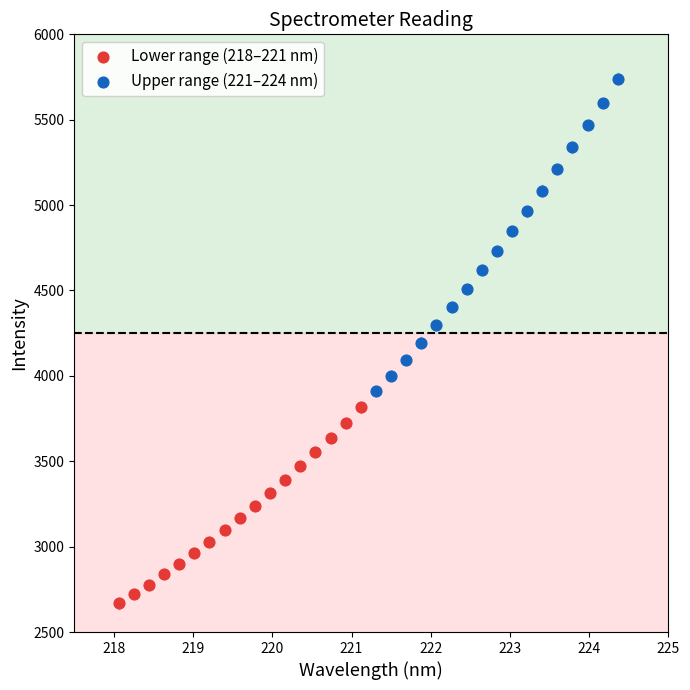

Which series contains the highest Y value?

Upper range (221–224 nm)